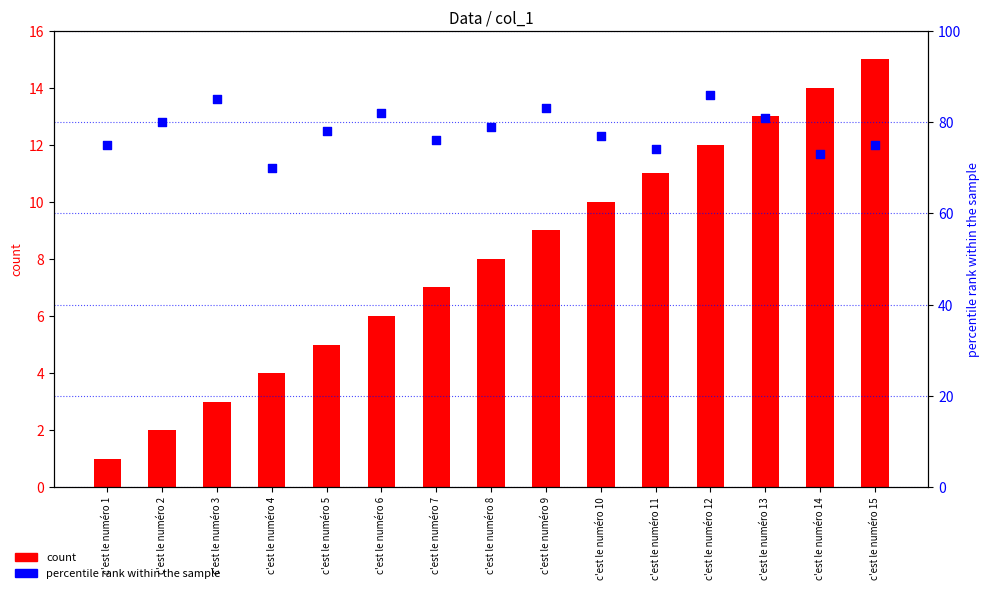

Which series contains the highest Y value?

percentile rank within the sample